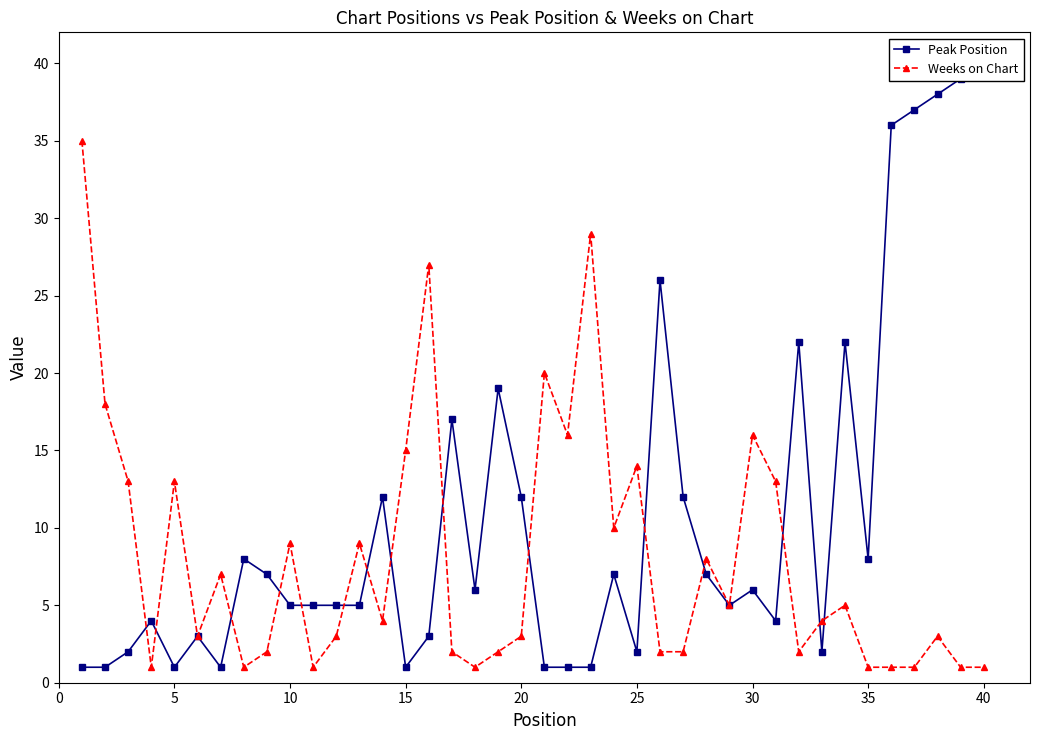

What is the highest value of the Weeks on Chart series?

35